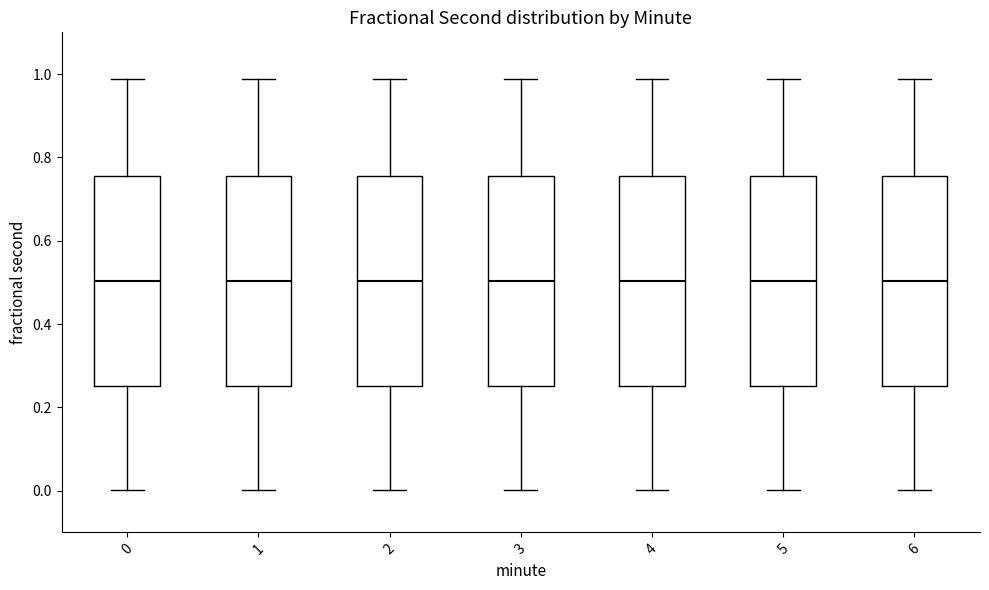

Reading left to right, read every box against the y-axis: the position of its median line, the range the box covers, and the ends of its whiskers. The values are not printed on the chart, so give them approximately, as read against the axis.

0: median 0.50, box 0.26 to 0.76, whiskers 0.00 to 0.98
1: median 0.50, box 0.26 to 0.76, whiskers 0.00 to 0.98
2: median 0.50, box 0.26 to 0.76, whiskers 0.00 to 0.98
3: median 0.50, box 0.26 to 0.76, whiskers 0.00 to 0.98
4: median 0.50, box 0.26 to 0.76, whiskers 0.00 to 0.98
5: median 0.50, box 0.26 to 0.76, whiskers 0.00 to 0.98
6: median 0.50, box 0.26 to 0.76, whiskers 0.00 to 0.98